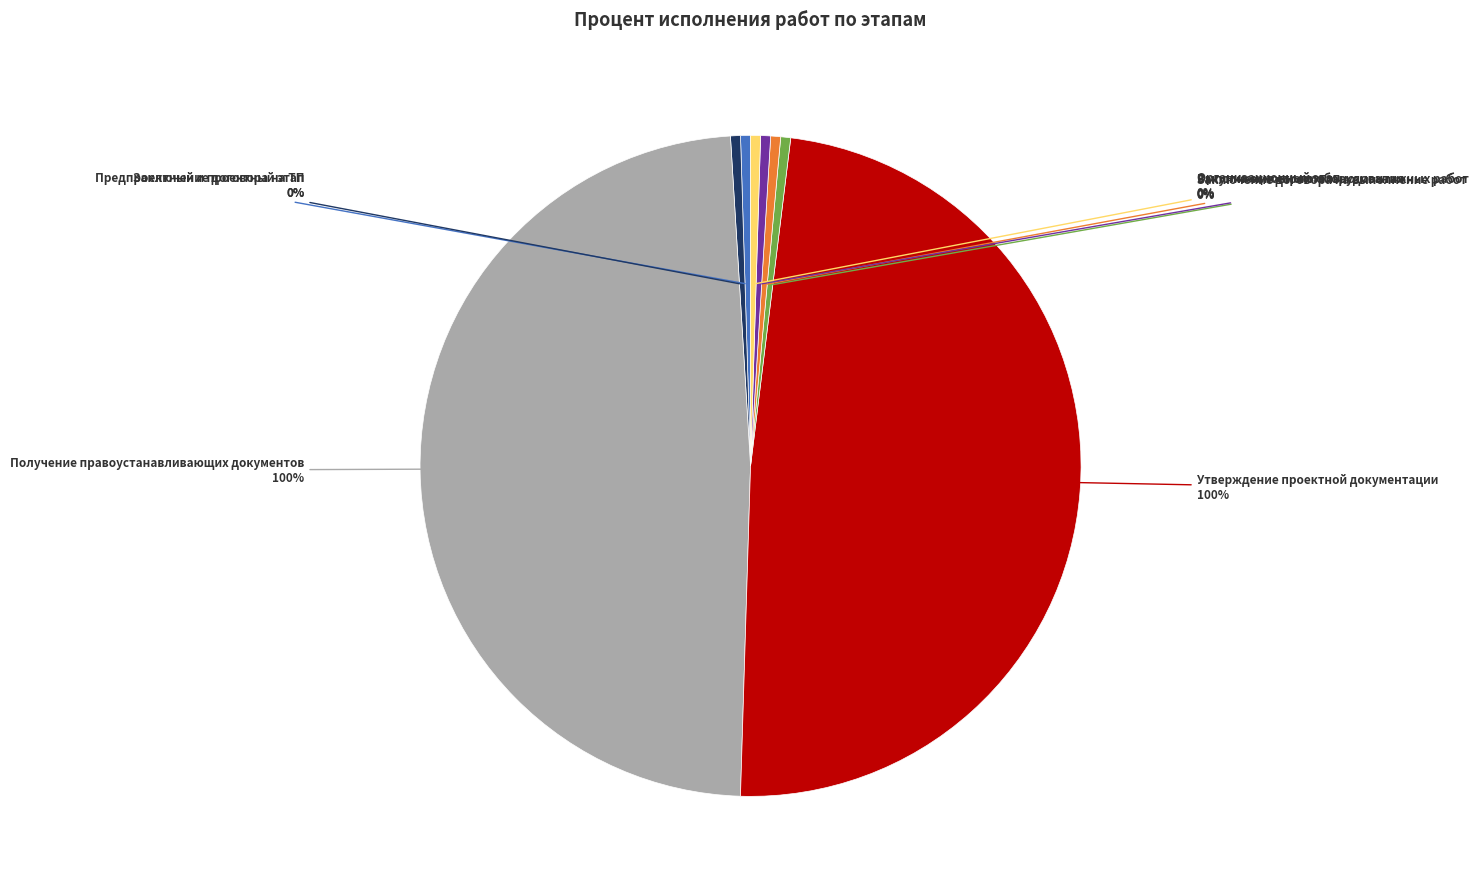

How many segments does this pie chart have?

8